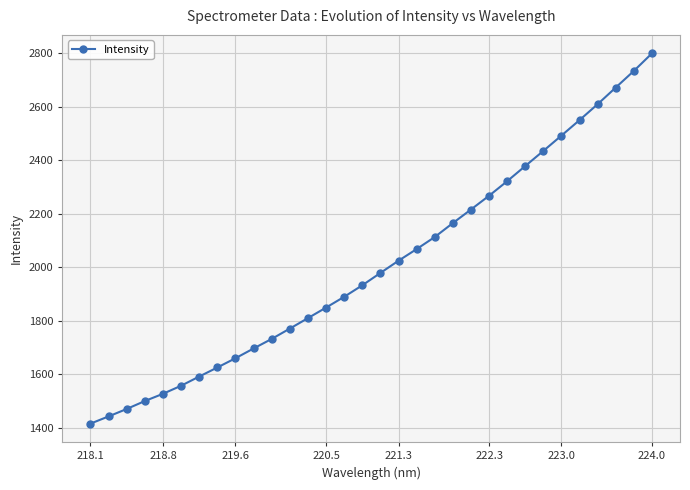

What is the value of the 9th point from the left?

1660.7